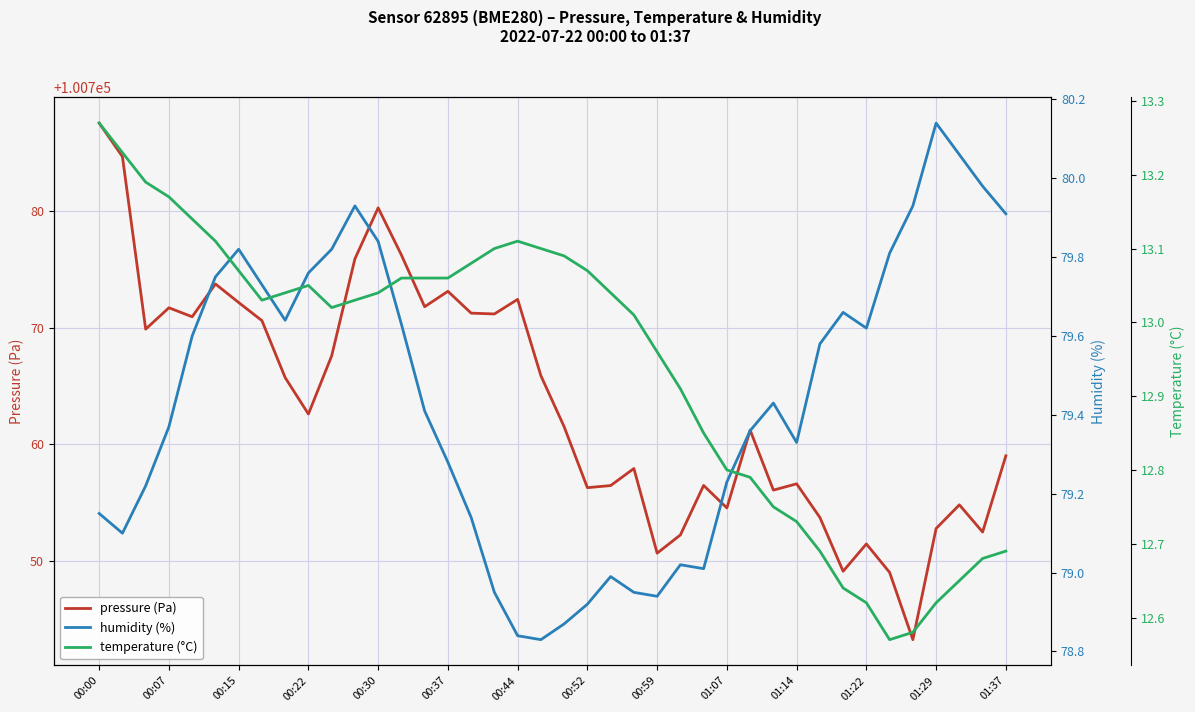

True or false: temperature (°C) and humidity (%) cross at least once.

False